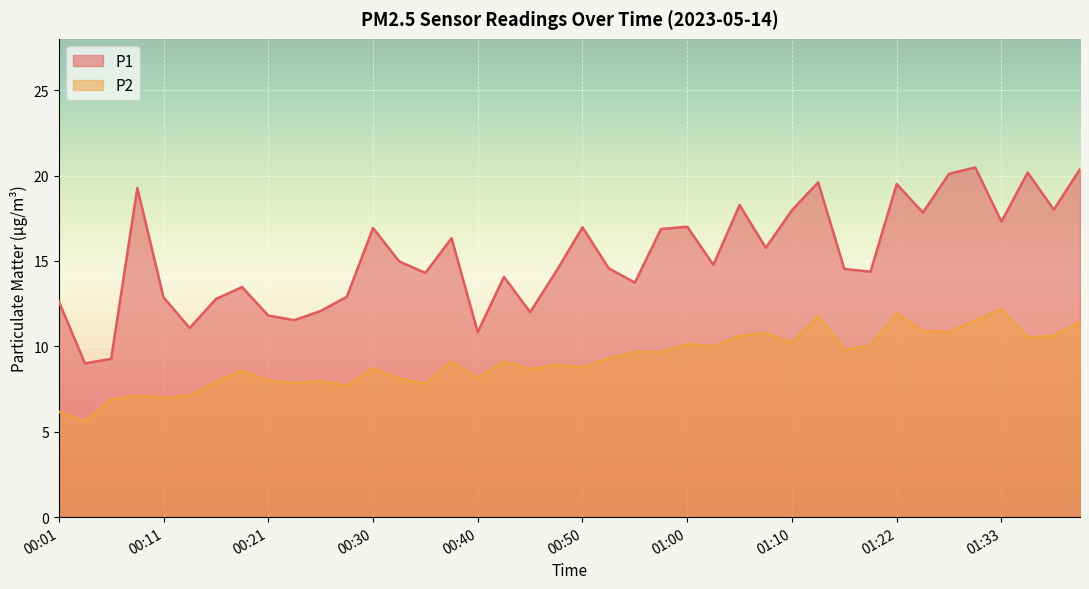

At which label is P2 closest to 8?

00:21